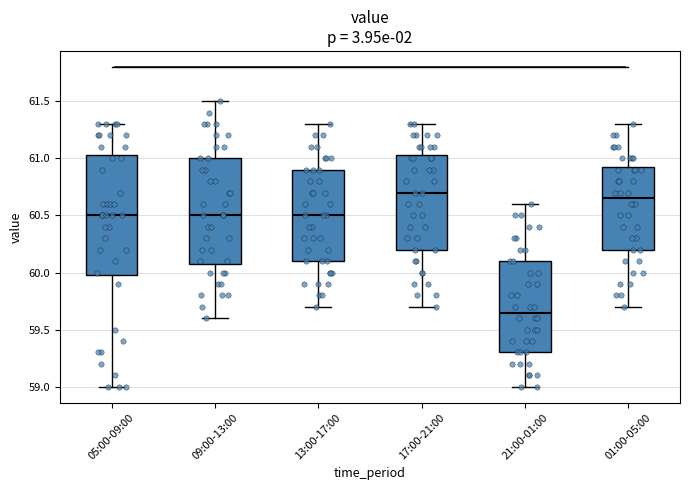

Which box's median line is the lowest?

21:00-01:00